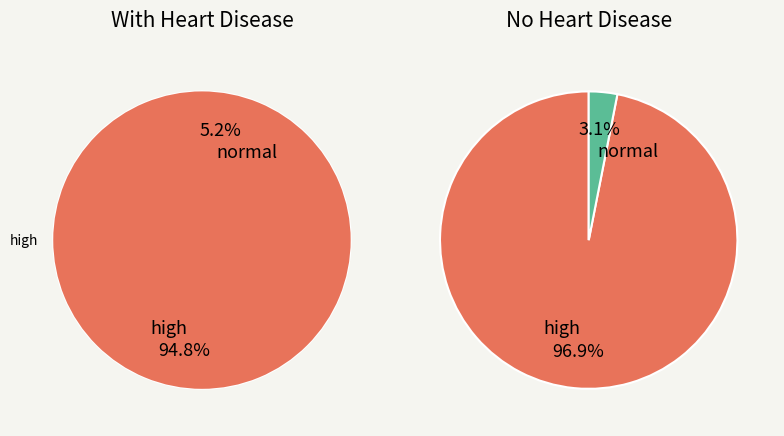

The Scraps Book slice represents 1% of the pie. True or false?

False